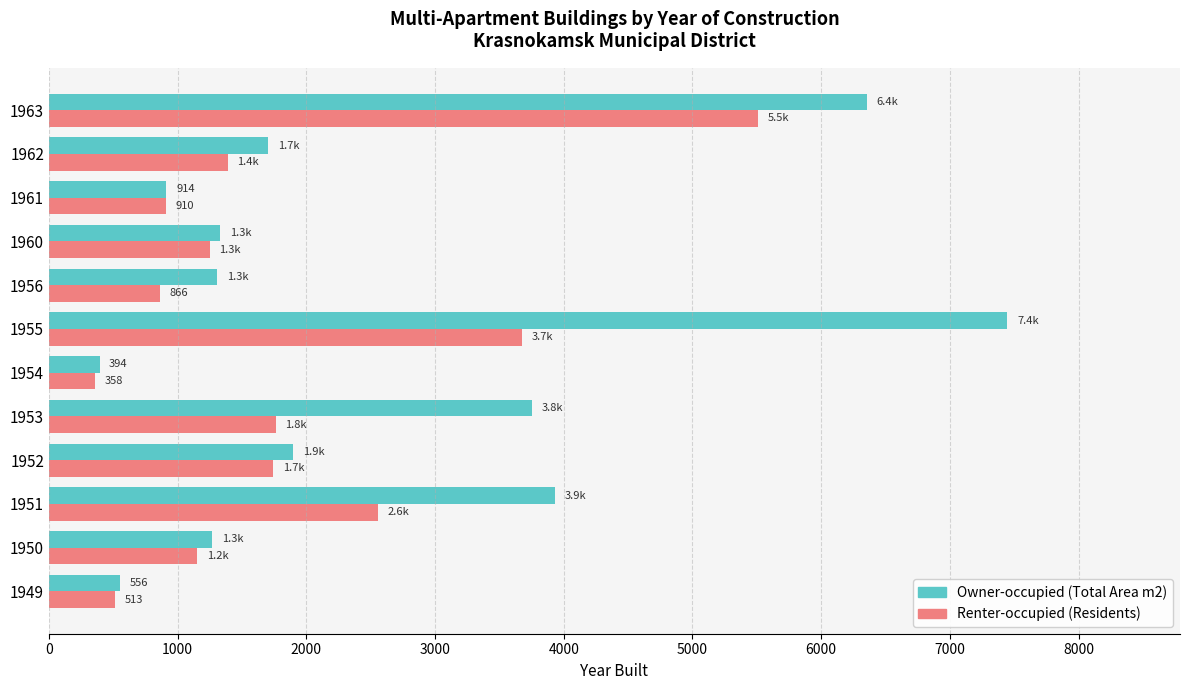

The value of Renter-occupied (Residents) at 1962 is 2002.2. True or false?

False